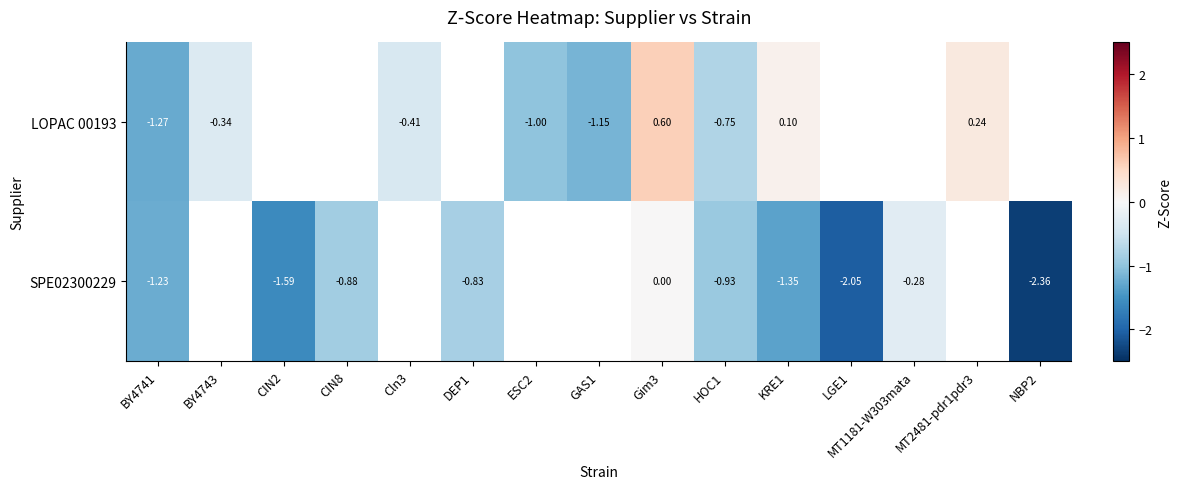

How many data points in LOPAC 00193 are less than -1?

3